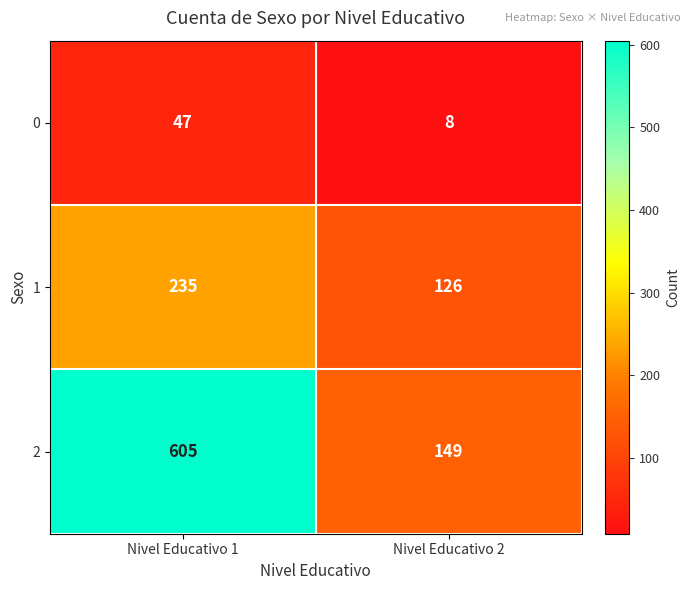

How many distinct data groups are displayed?

3